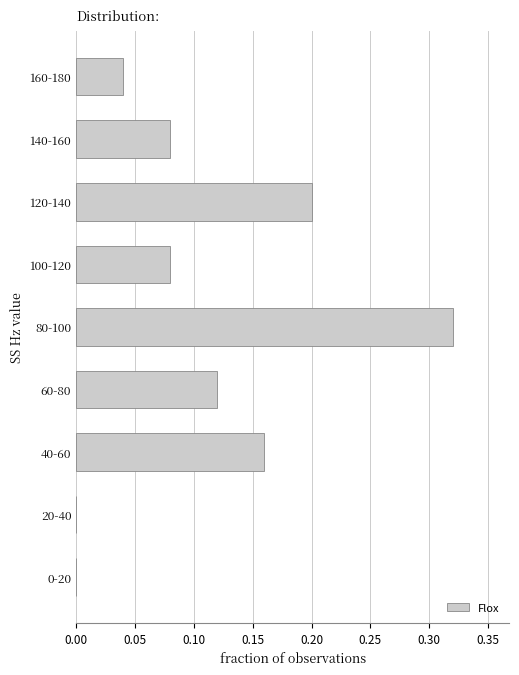

Is it true that the value at 20-40 is 0.0?

True